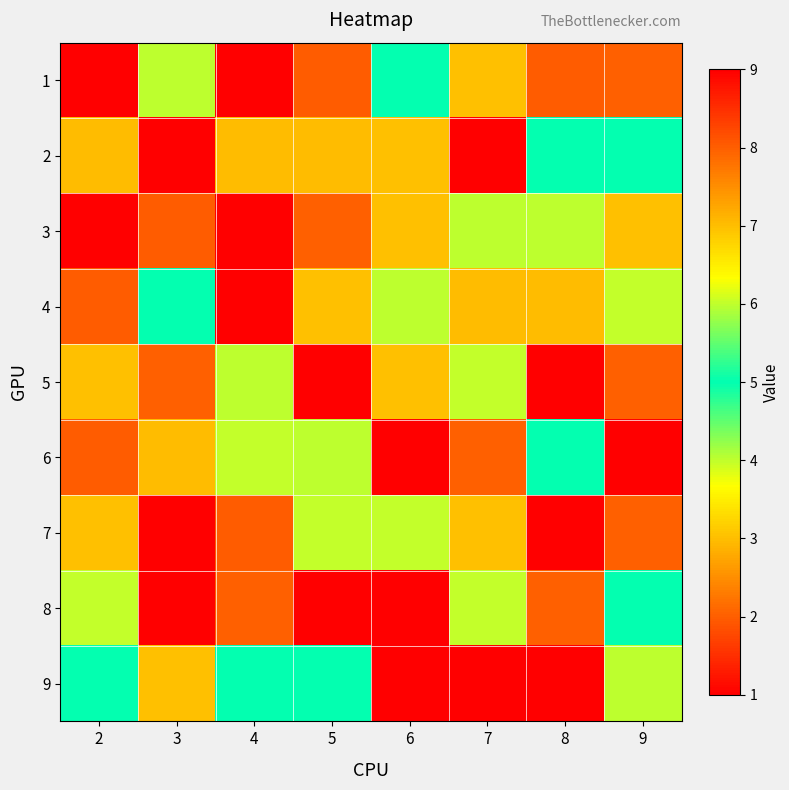

Reading right to left, what are all the values shown in this chart?

1: 9=2	8=8	7=3	6=5	5=8	4=9	3=4	2=1
2: 9=5	8=5	7=9	6=3	5=7	4=7	3=1	2=7
3: 9=3	8=4	7=4	6=3	5=2	4=1	3=8	2=9
4: 9=6	8=7	7=7	6=4	5=3	4=9	3=5	2=8
5: 9=2	8=1	7=6	6=3	5=9	4=4	3=2	2=3
6: 9=9	8=5	7=2	6=1	5=4	4=6	3=7	2=8
7: 9=2	8=9	7=3	6=6	5=6	4=8	3=1	2=3
8: 9=5	8=2	7=6	6=1	5=1	4=2	3=9	2=6
9: 9=4	8=9	7=1	6=1	5=5	4=5	3=3	2=5